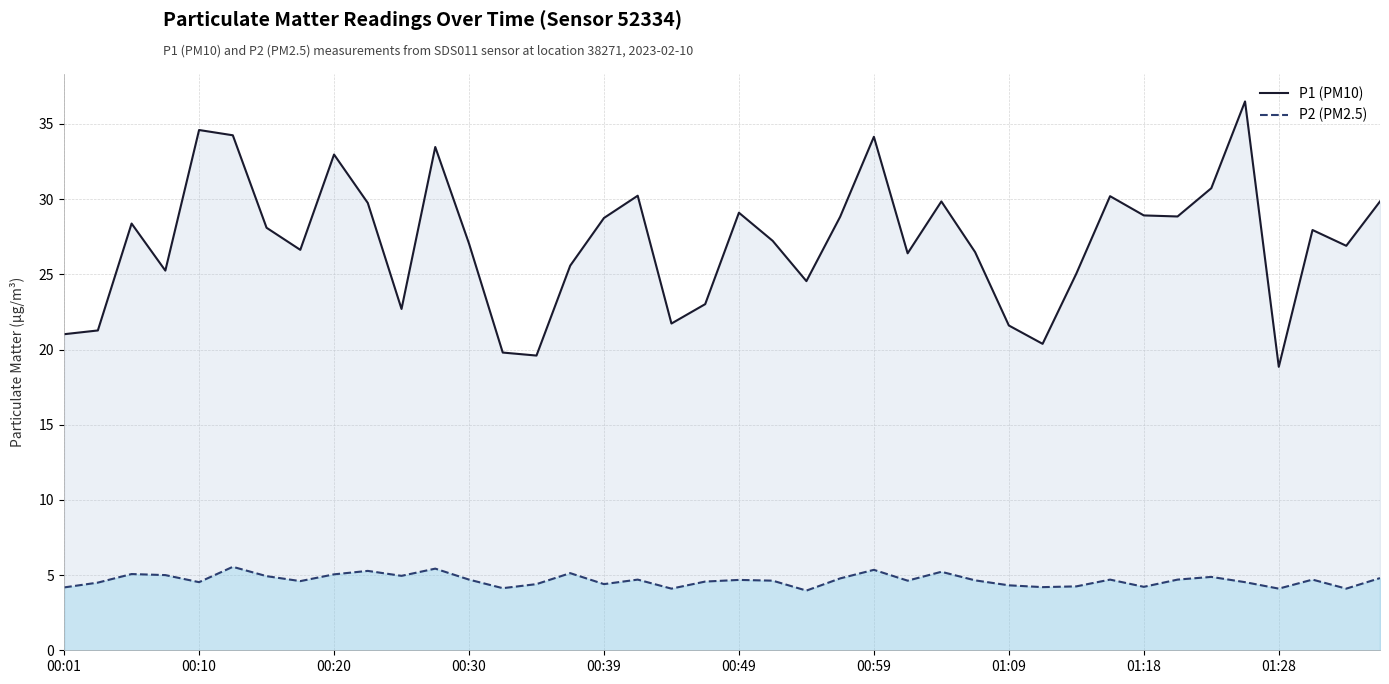

Reading left to right, list all the values displayed in this chart.

P1 (PM10): 21.0	21.3	28.4	25.2	34.6	34.2	28.1	26.6	33.0	29.8	22.7	33.5	27.1	19.8	19.6	25.6	28.8	30.2	21.7	23.0	29.1	27.2	24.6	28.8	34.1	26.4	29.9	26.5	21.6	20.4	25.1	30.2	28.9	28.9	30.7	36.5	18.9	27.9	26.9	29.9
P2 (PM2.5): 4.2	4.5	5.1	5.0	4.5	5.5	4.9	4.6	5.0	5.3	5.0	5.4	4.7	4.1	4.4	5.1	4.4	4.7	4.1	4.6	4.7	4.6	4.0	4.8	5.3	4.6	5.2	4.7	4.3	4.2	4.2	4.7	4.2	4.7	4.9	4.5	4.1	4.7	4.1	4.8